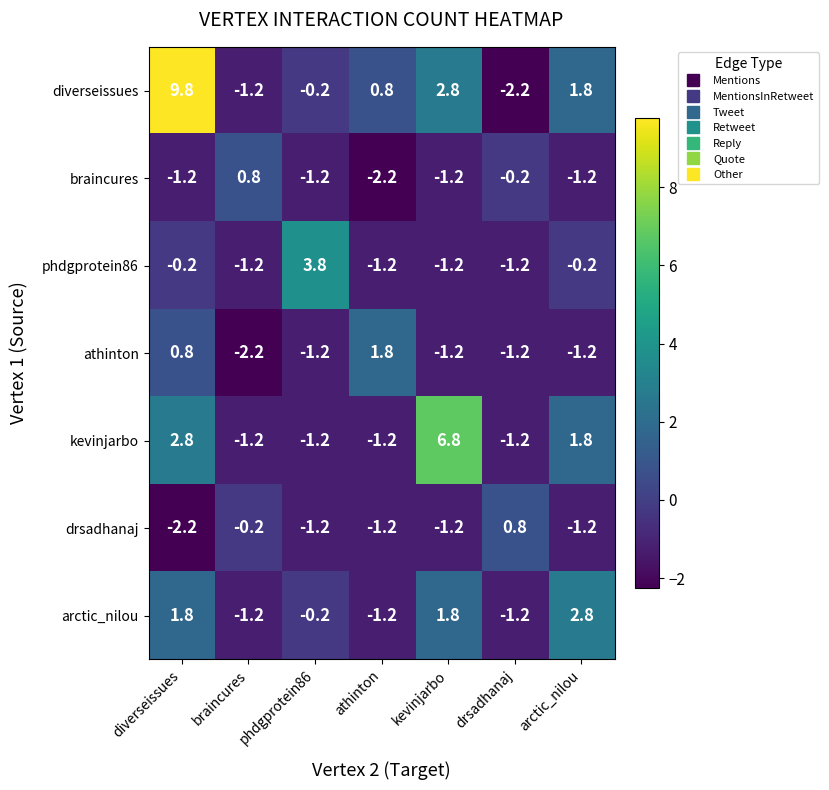

The value of athinton at diverseissues is 0.8. True or false?

True